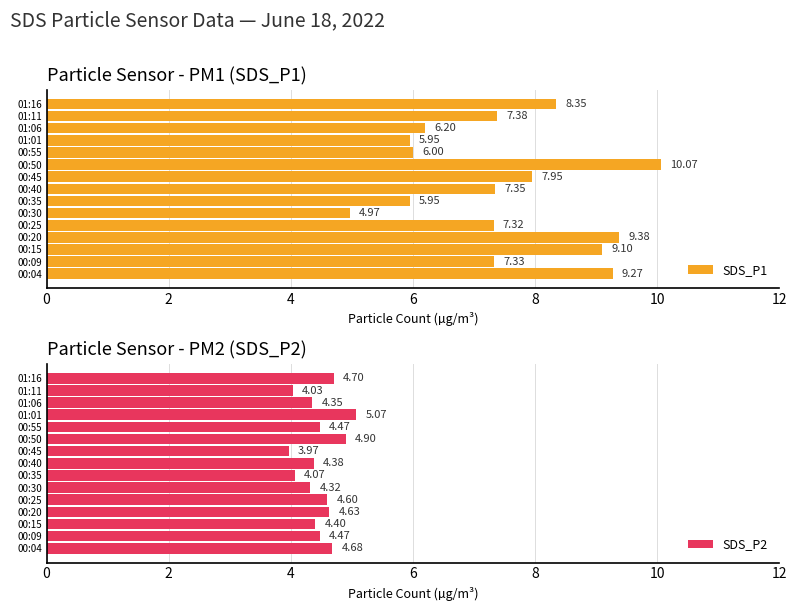

How many data points in SDS_P2 are above 4?

14